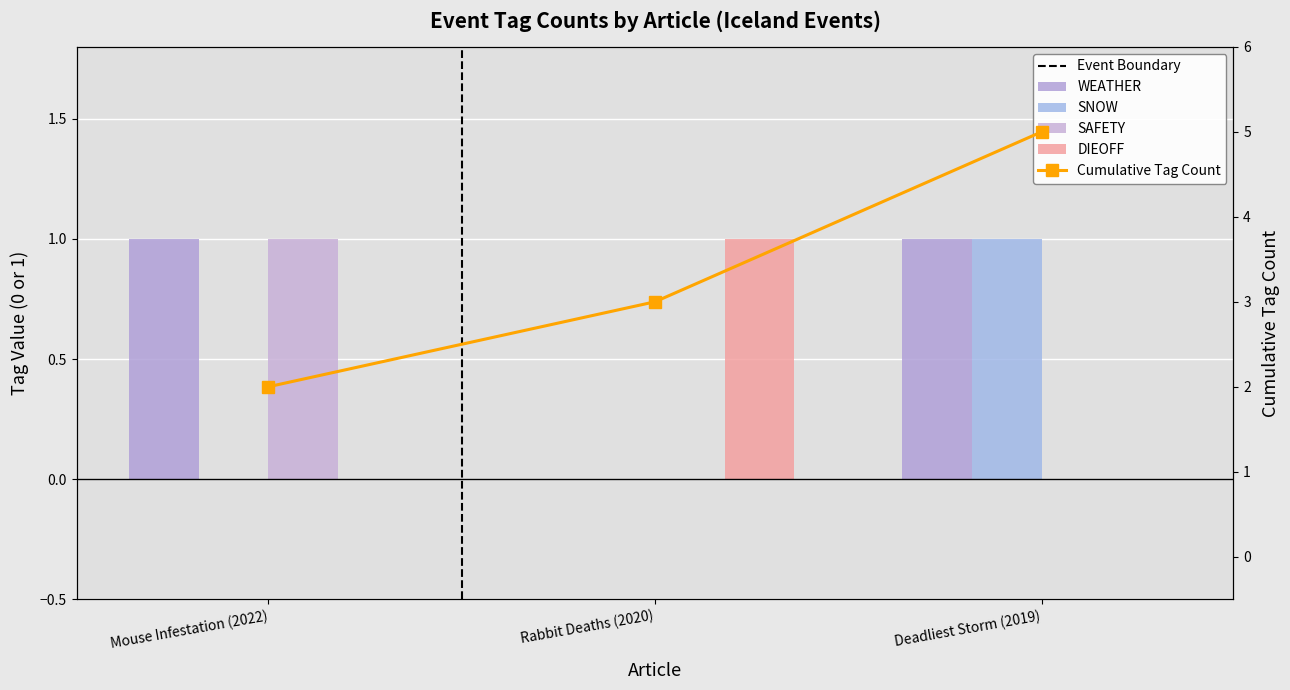

The value of SAFETY at Mouse Infestation (2022) is 0. True or false?

False